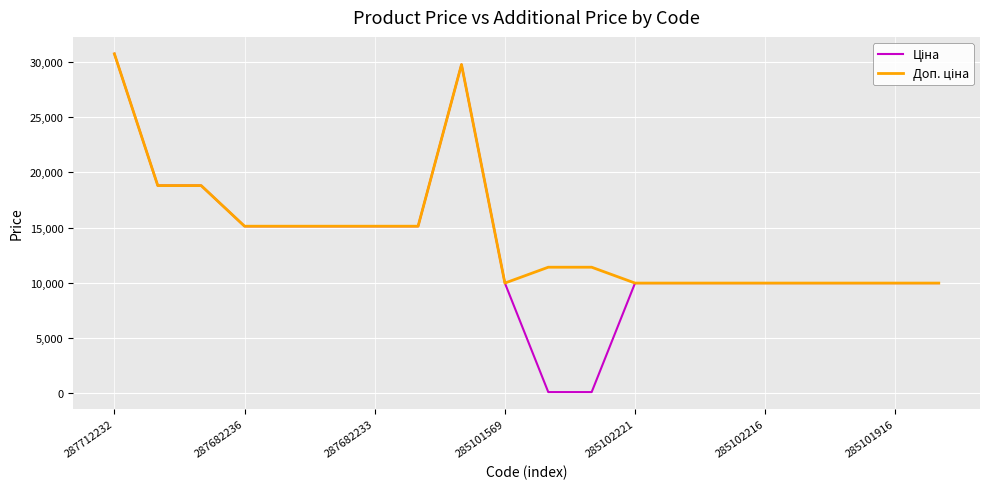

What is the greatest value displayed?

30717.1